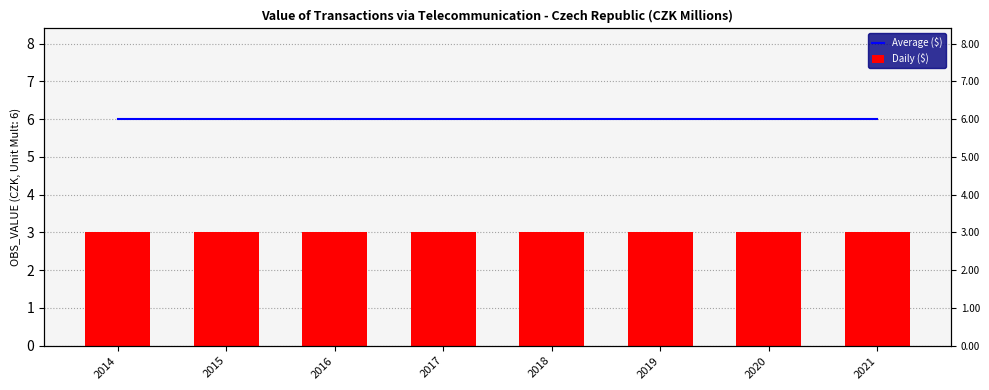

Which category has the lowest value in the Daily ($) series?

2014